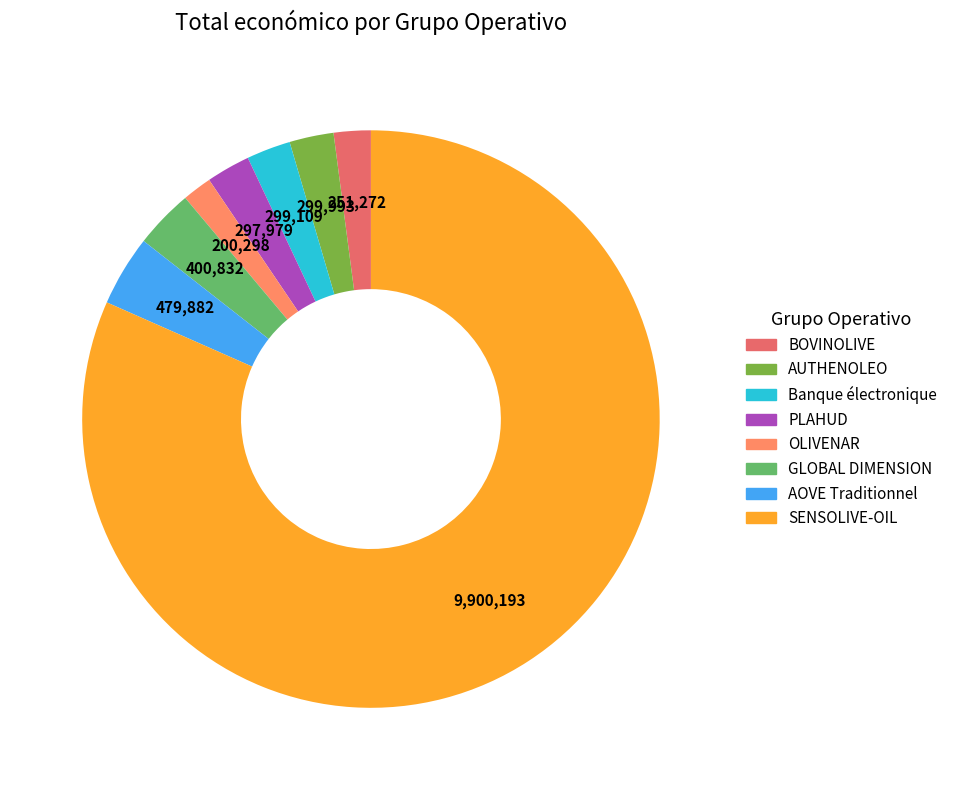

Combined, do OLIVENAR and AUTHENOLEO account for over 50%?

No